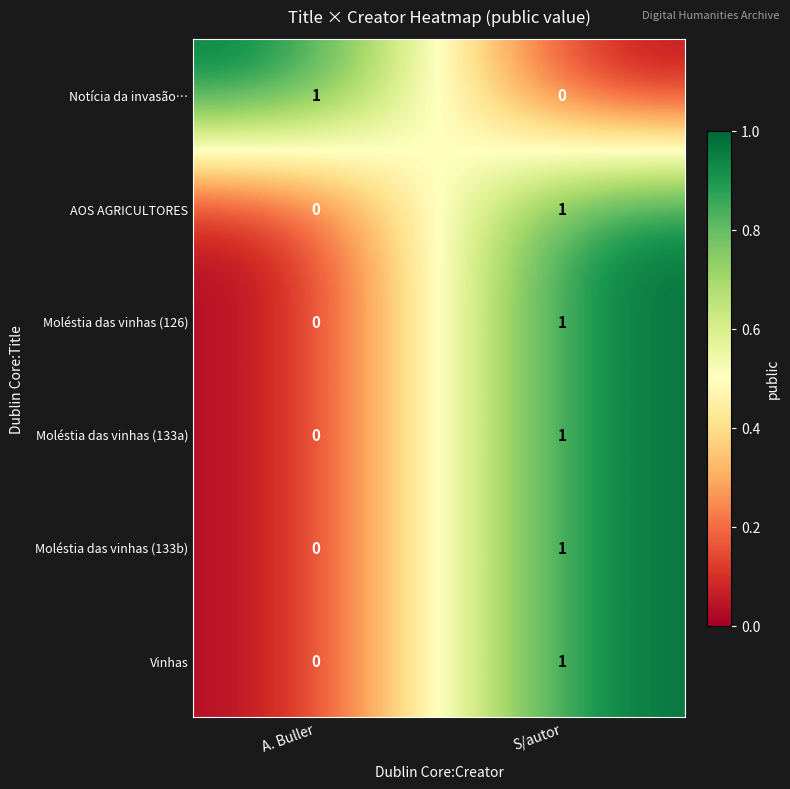

Which category has the lowest value in the Moléstia das vinhas (133b) series?

A. Buller